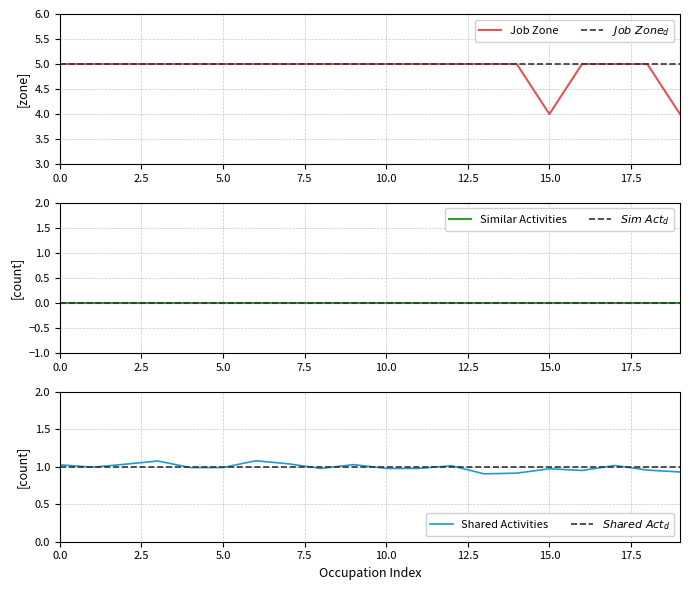

True or false: $Job\ Zone_d$ and Job Zone intersect in this chart.

False